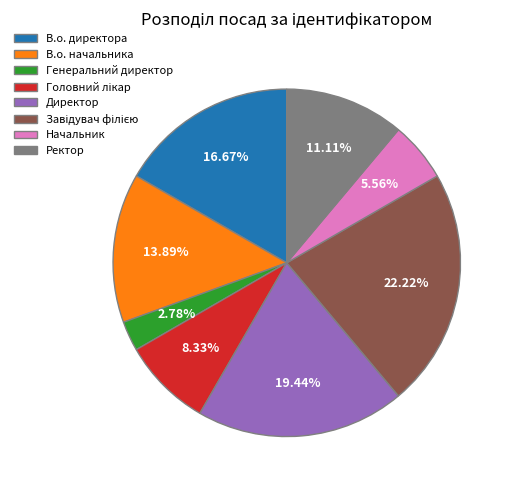

Which category has the smallest portion of the pie?

Генеральний директор